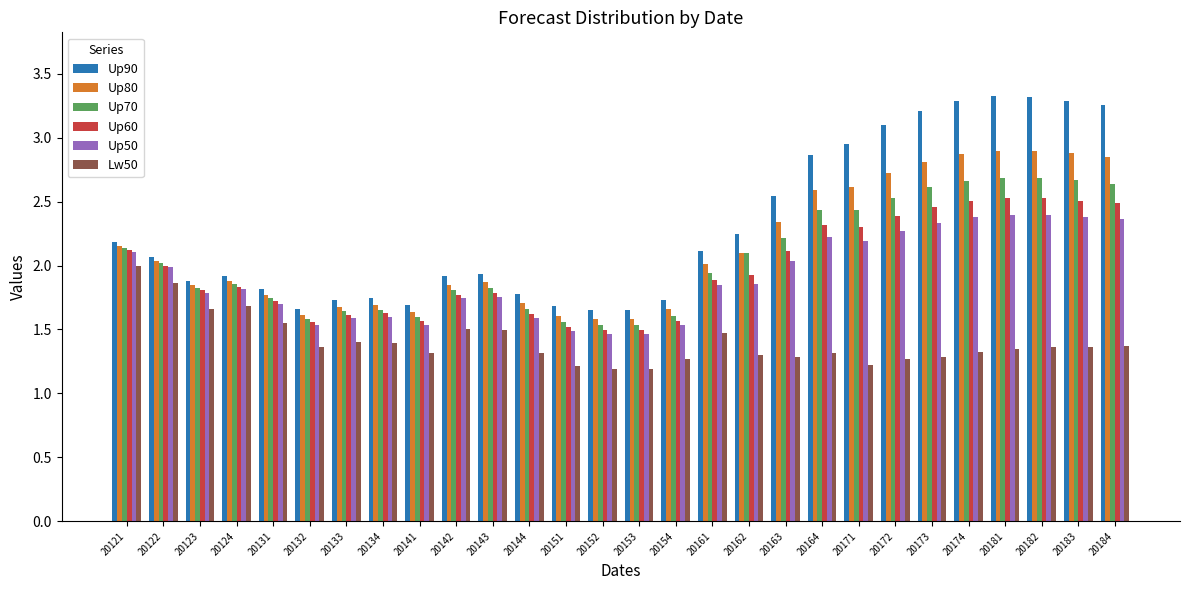

What is the smallest value displayed?

1.2